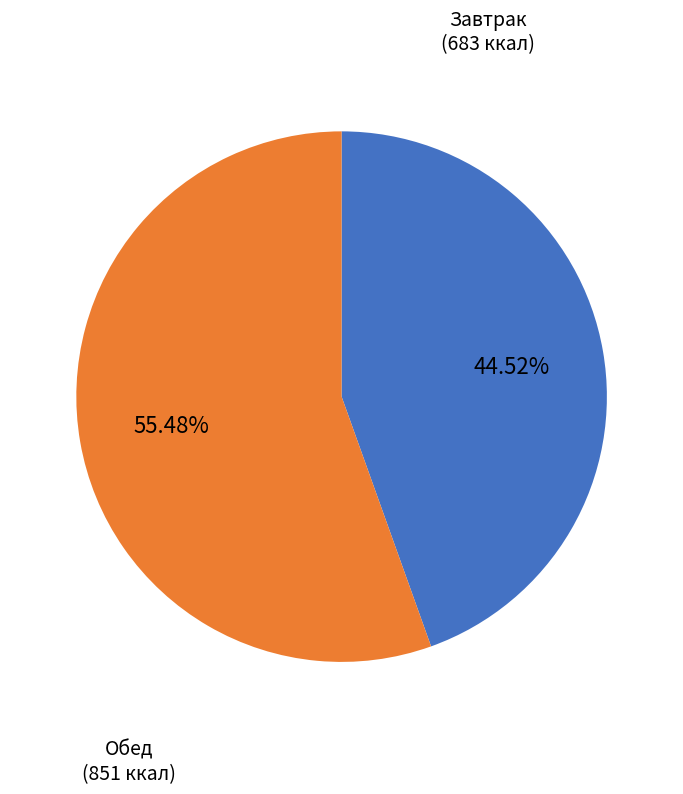

Is there a majority slice in this chart?

Yes